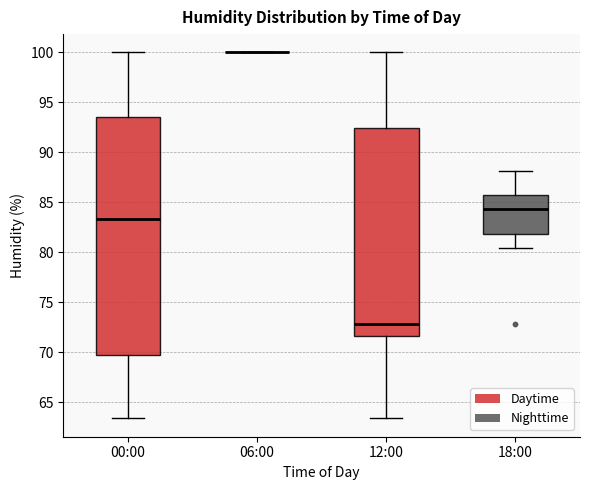

Where is the upper edge of the box for 00:00 on the y-axis? The values are not printed on the chart, so give them approximately, as read against the axis.

93.5